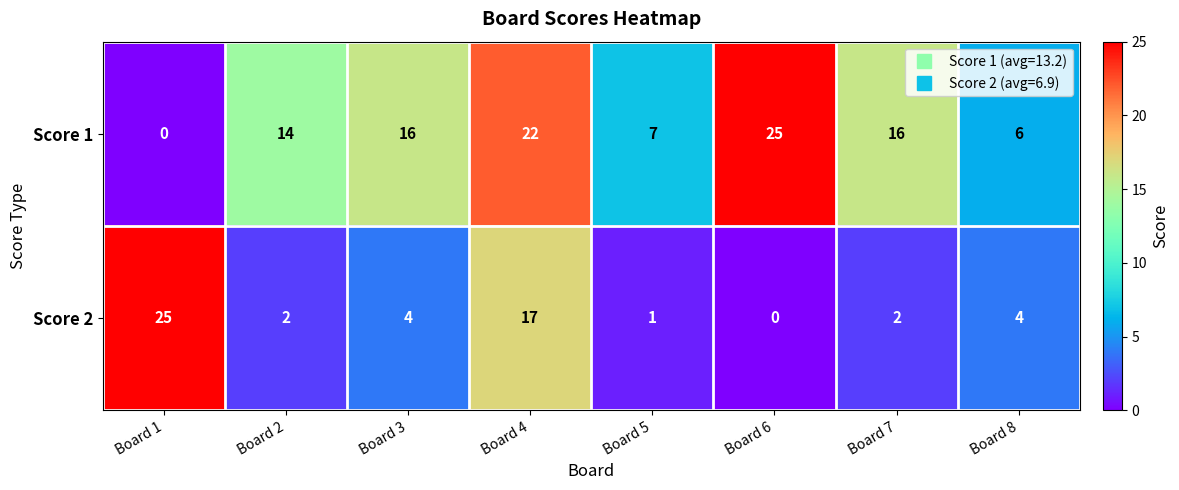

True or false: Score 1 has a value of 22 at Board 4.

True